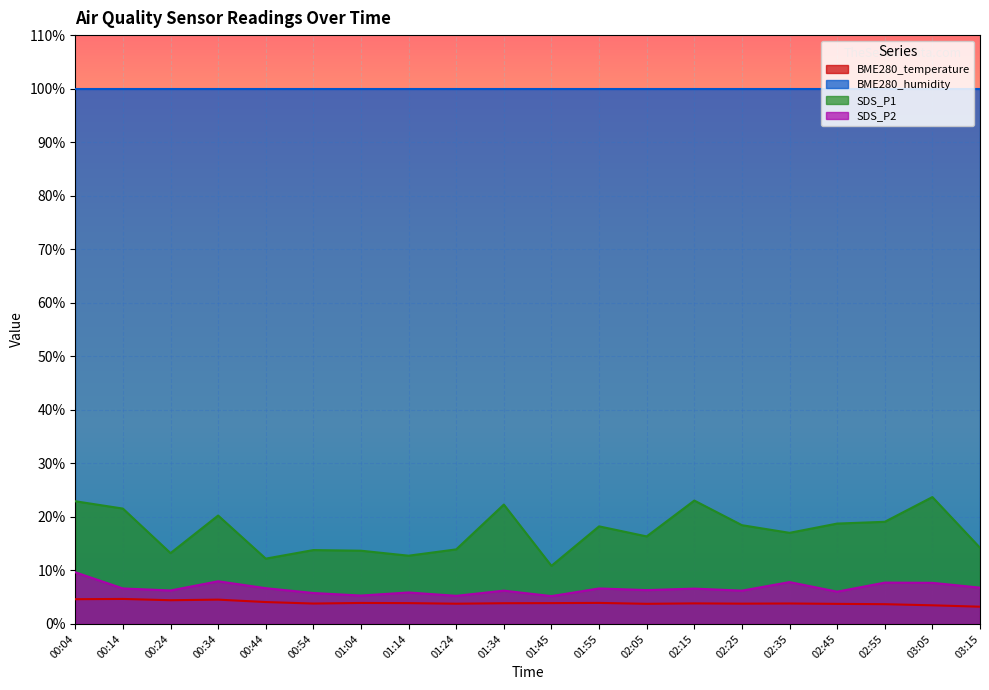

Which has a higher value, 01:24 or 01:55?

01:55